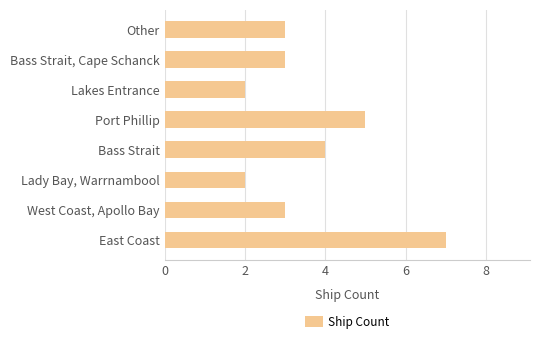

What is the sum of the values at Port Phillip and Other?

8